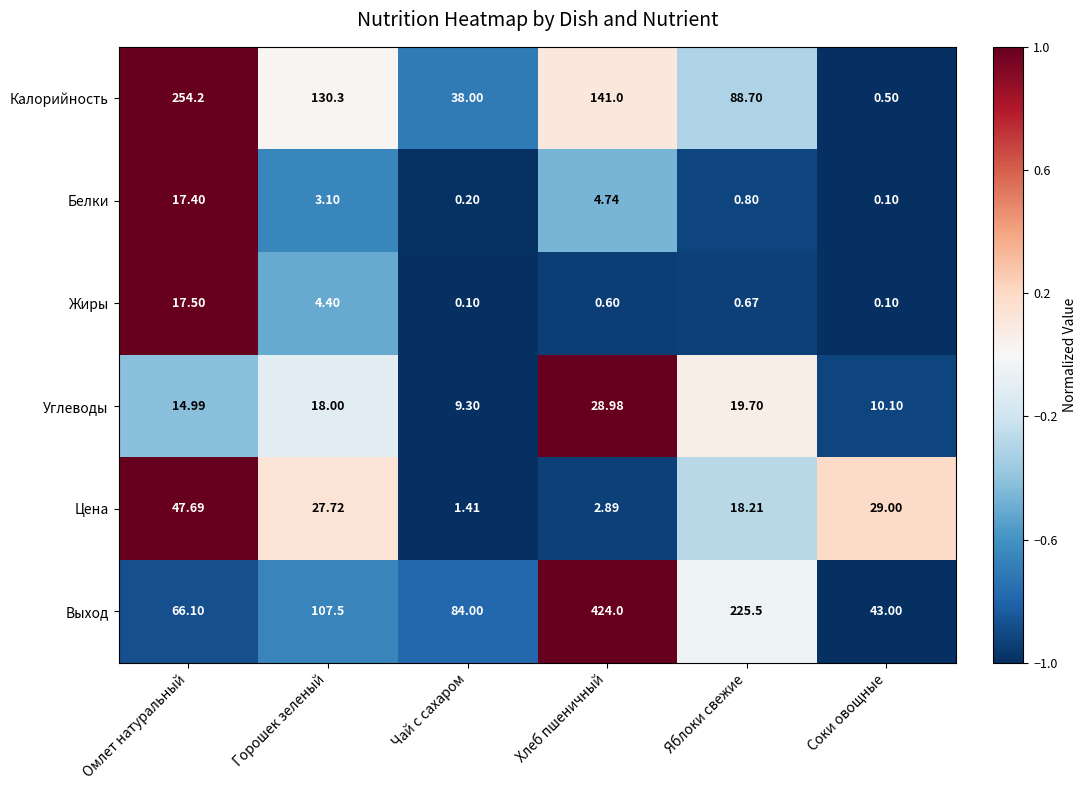

Which series has the largest total across all categories?

Выход